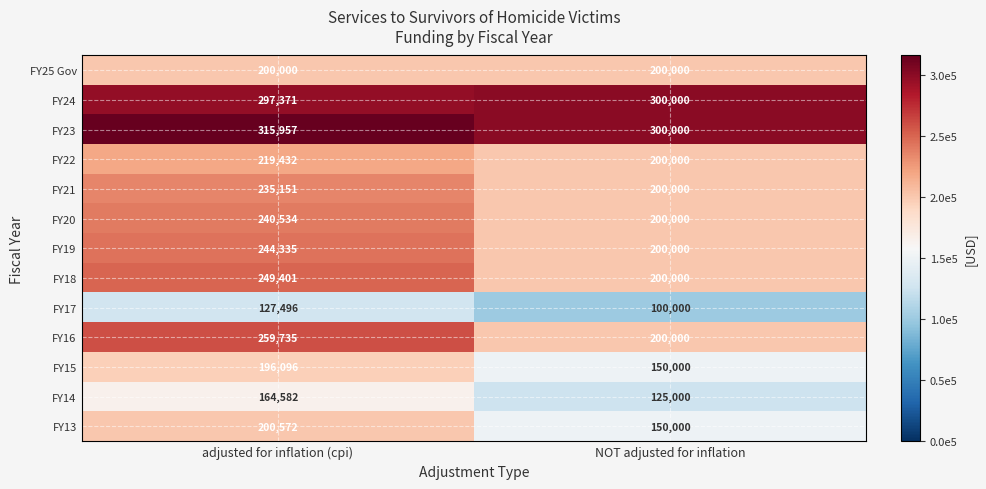

Reading right to left, extract all data points from this chart.

FY25 Gov: NOT adjusted for inflation=200000	adjusted for inflation (cpi)=200000
FY24: NOT adjusted for inflation=300000	adjusted for inflation (cpi)=297371
FY23: NOT adjusted for inflation=300000	adjusted for inflation (cpi)=315957
FY22: NOT adjusted for inflation=200000	adjusted for inflation (cpi)=219432
FY21: NOT adjusted for inflation=200000	adjusted for inflation (cpi)=235151
FY20: NOT adjusted for inflation=200000	adjusted for inflation (cpi)=240534
FY19: NOT adjusted for inflation=200000	adjusted for inflation (cpi)=244335
FY18: NOT adjusted for inflation=200000	adjusted for inflation (cpi)=249401
FY17: NOT adjusted for inflation=100000	adjusted for inflation (cpi)=127496
FY16: NOT adjusted for inflation=200000	adjusted for inflation (cpi)=259735
FY15: NOT adjusted for inflation=150000	adjusted for inflation (cpi)=196096
FY14: NOT adjusted for inflation=125000	adjusted for inflation (cpi)=164582
FY13: NOT adjusted for inflation=150000	adjusted for inflation (cpi)=200572